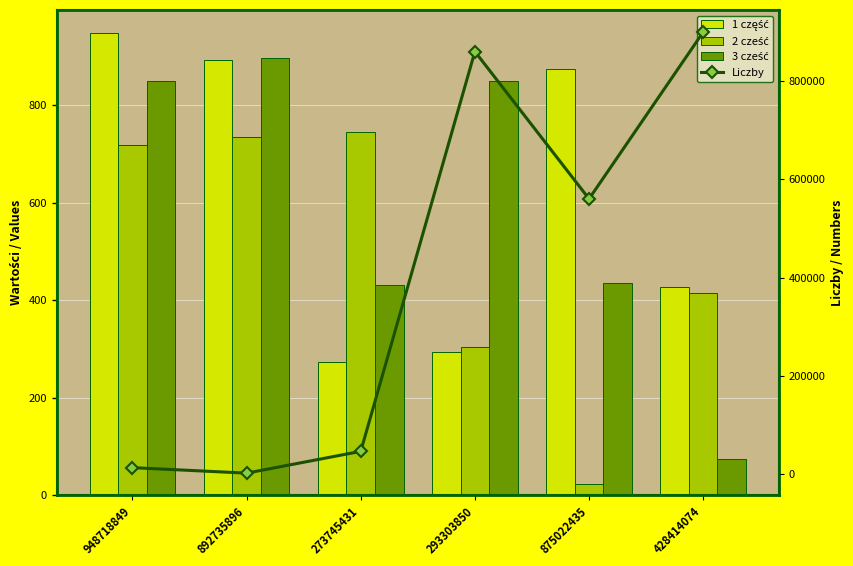

What are all the series names shown in the legend?

1 część, 2 cześć, 3 cześć, Liczby